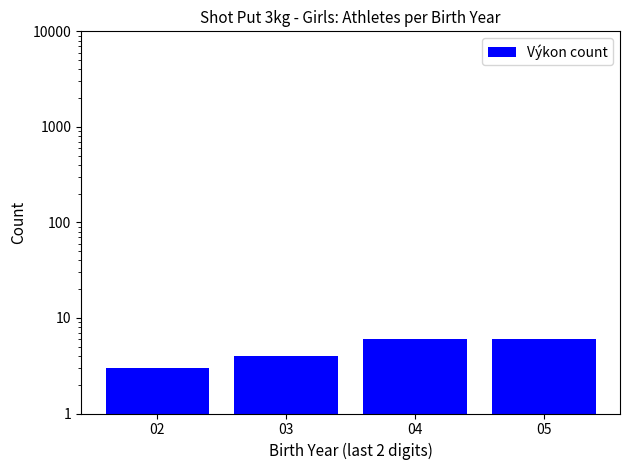

Are the bars grouped side by side (vs. stacked)?

No